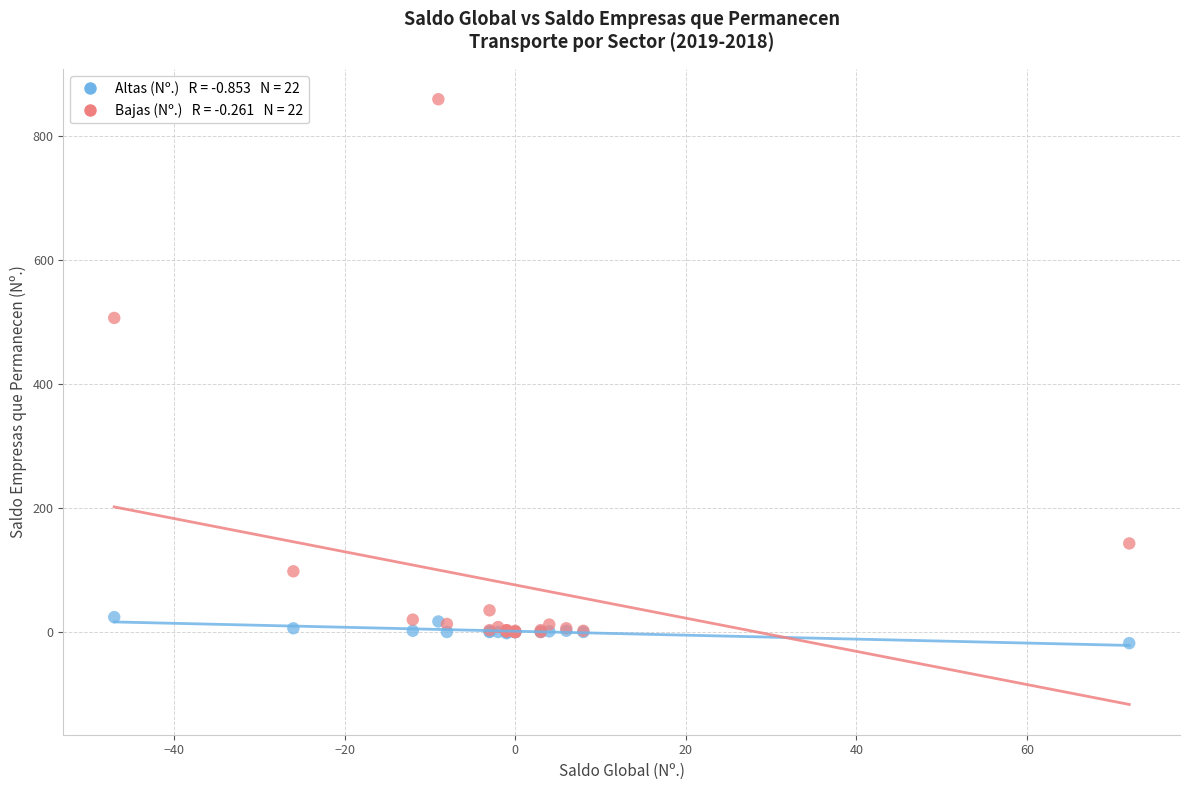

Across all series, what Y value is closest to 421?

507